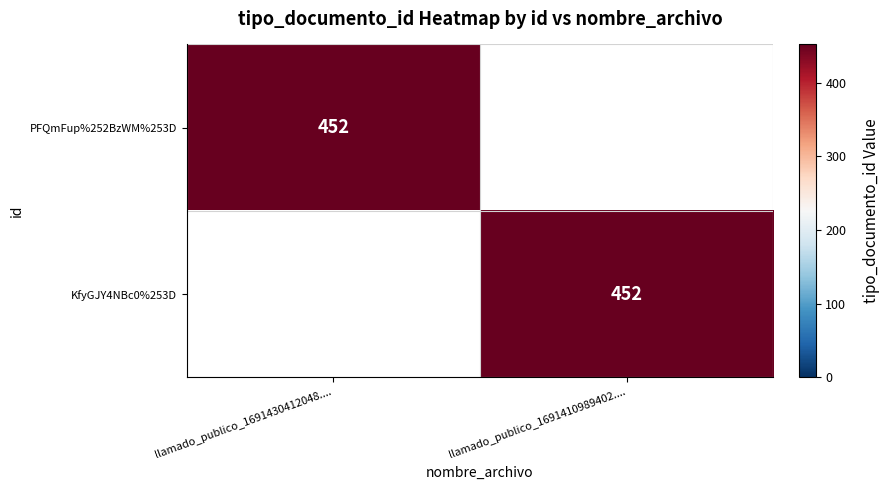

Which has a higher value, llamado_publico_1691410989402.... or llamado_publico_1691430412048....?

llamado_publico_1691430412048....